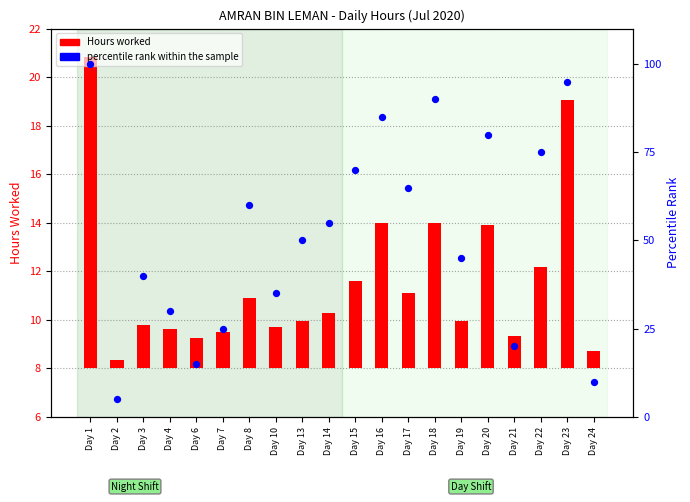

Which series reaches the maximum Y coordinate?

percentile rank within the sample